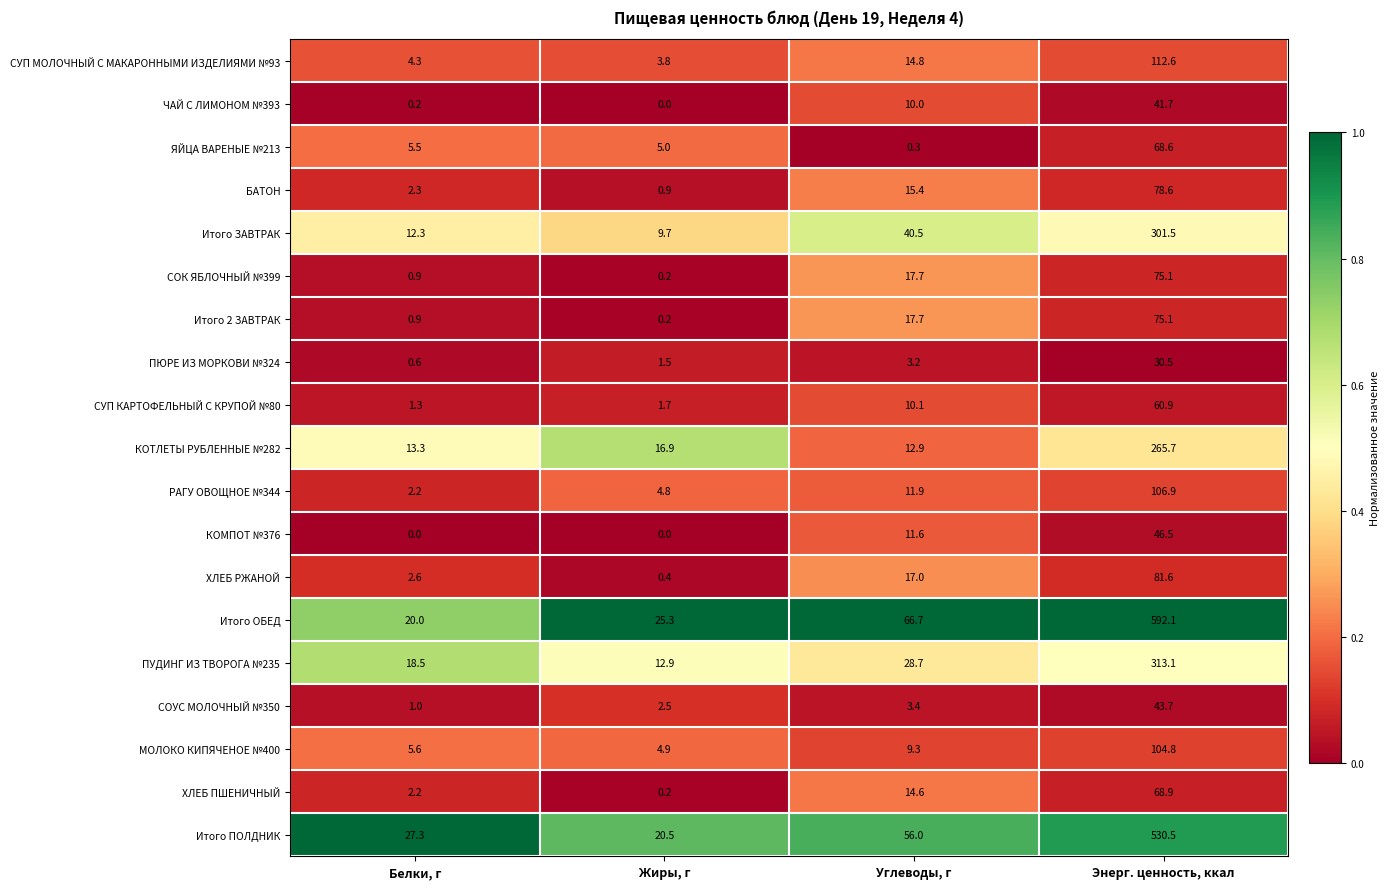

Which series has the largest total across all categories?

Итого ОБЕД